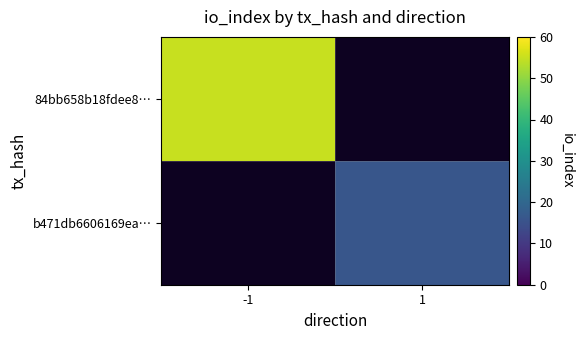

Count the number of data series in this chart.

2